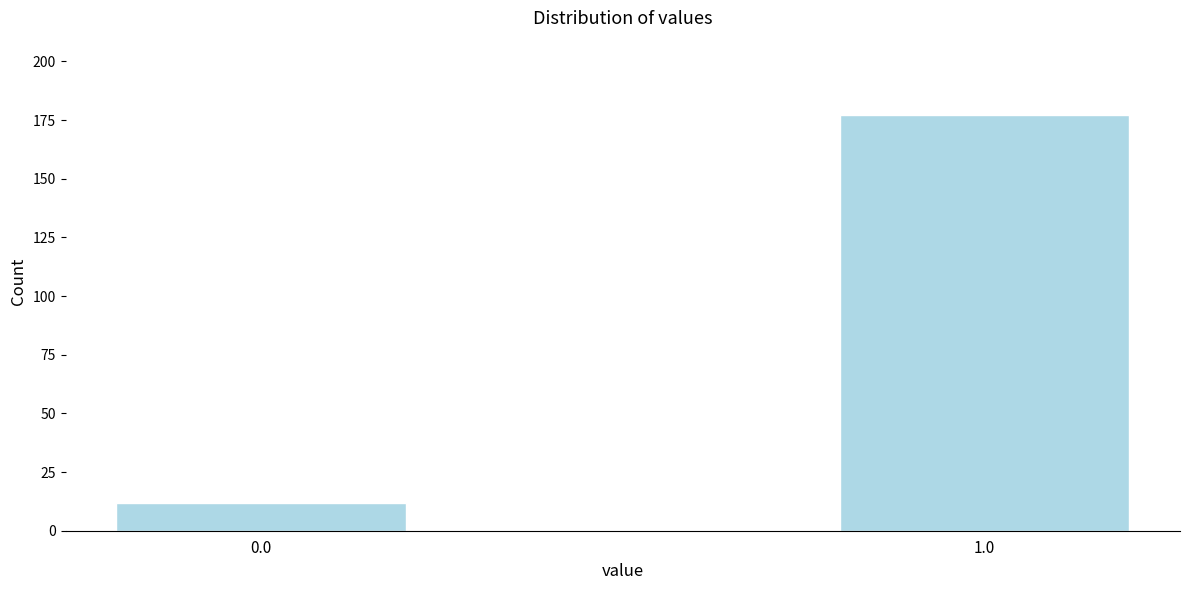

Reading right to left, transcribe all the data shown in this chart.

177	12